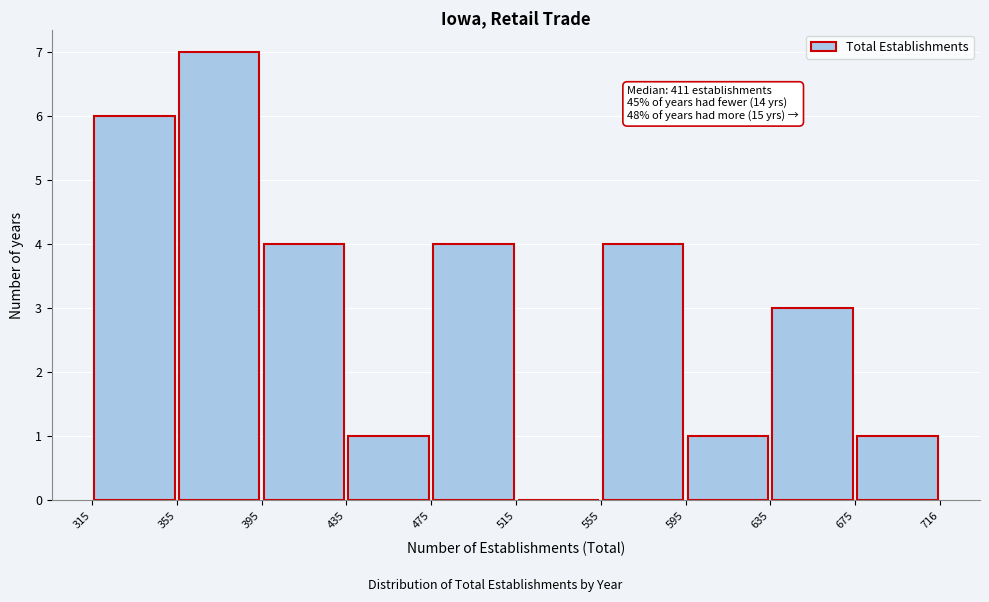

Which range on the x-axis has the tallest bar?

355 to 395